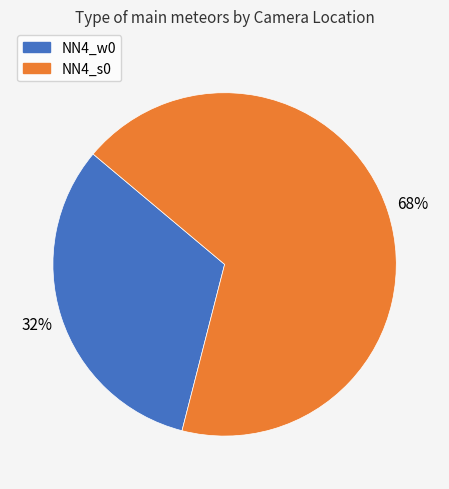

To the nearest percent, what percentage of the pie is NN4_w0?

32%